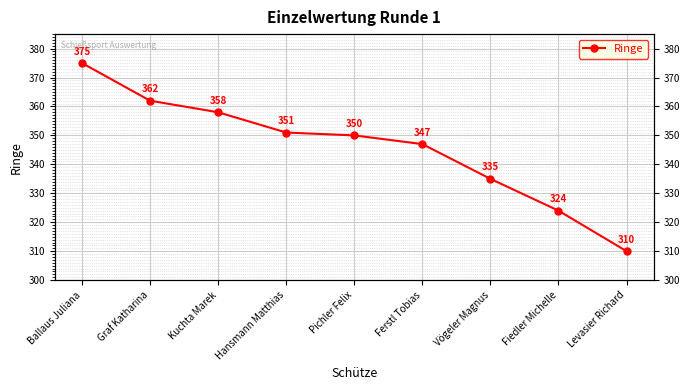

Approximately how many times larger is the value at Hansmann Matthias compared to Kuchta Marek?

1.0